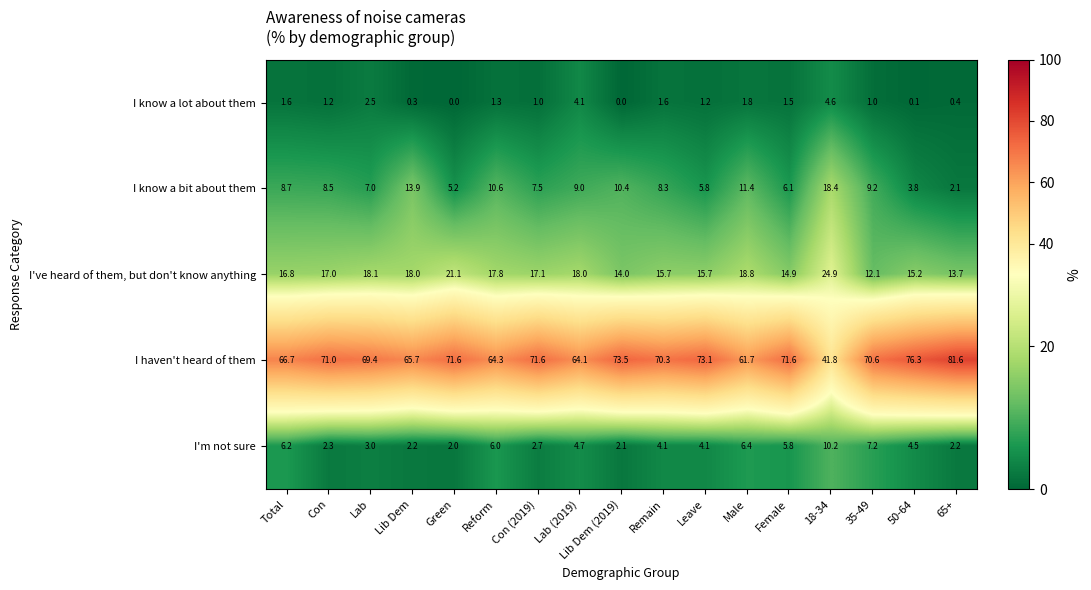

List the series in order of their peak value, lowest first.

I know a lot about them, I'm not sure, I know a bit about them, I've heard of them, but don't know anything, I haven't heard of them